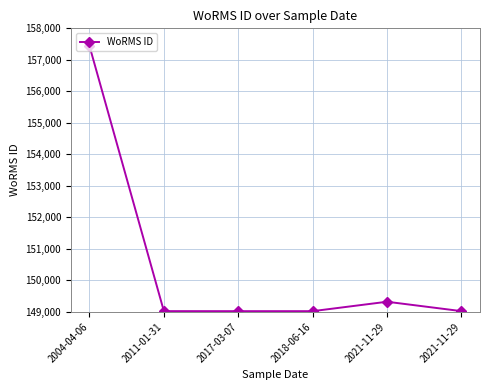

How many series are shown in this chart?

1